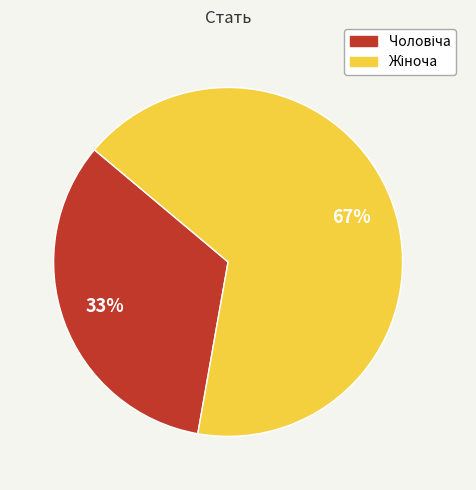

Does any single category account for the majority?

Yes